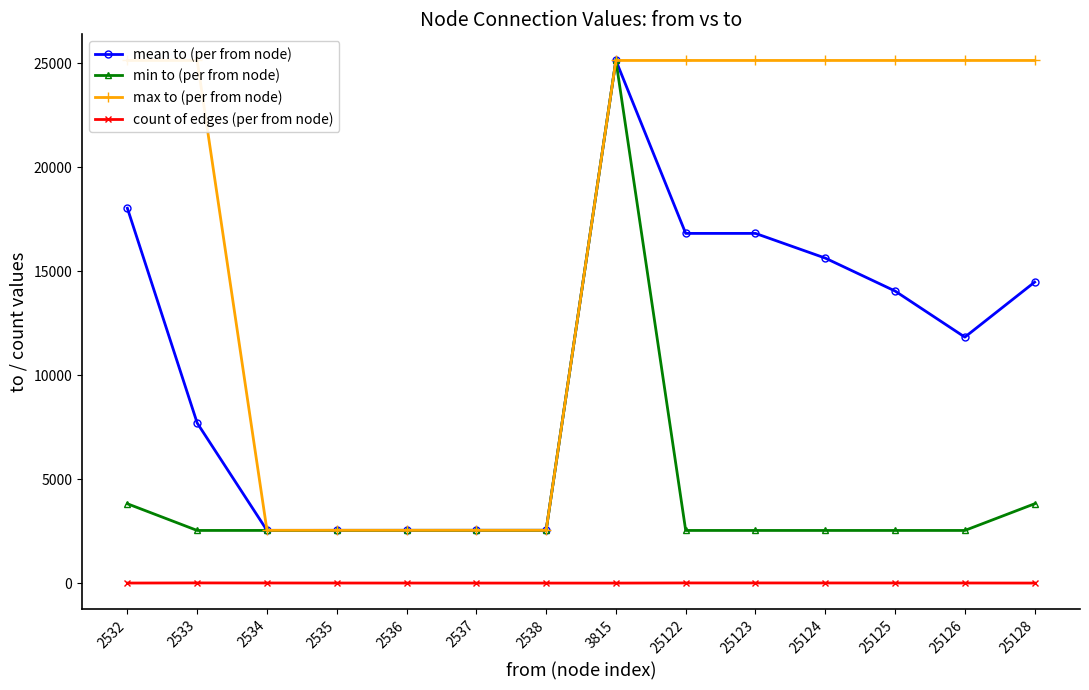

What is the difference between the second highest and minimum values in the min to (per from node) series?

1283.0